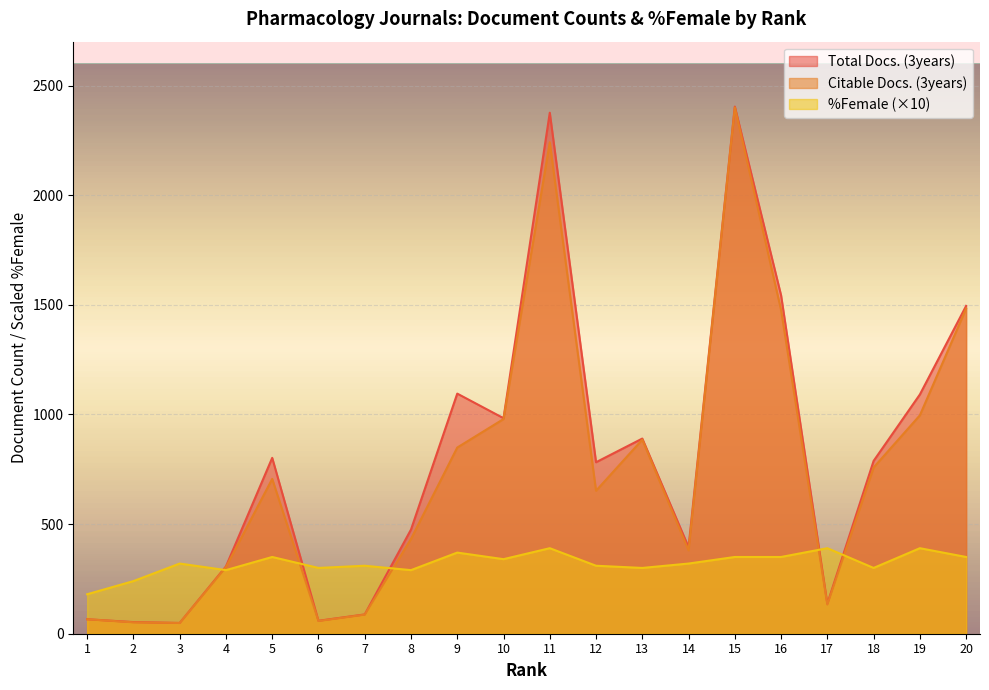

Does the chart display data point markers on the line(s)?

No